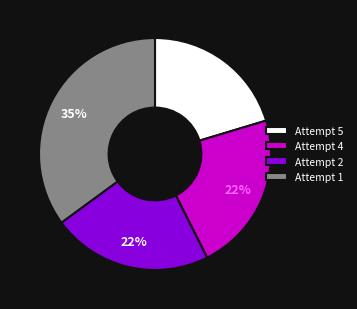

Does Attempt 5 account for over 50% of the chart?

No